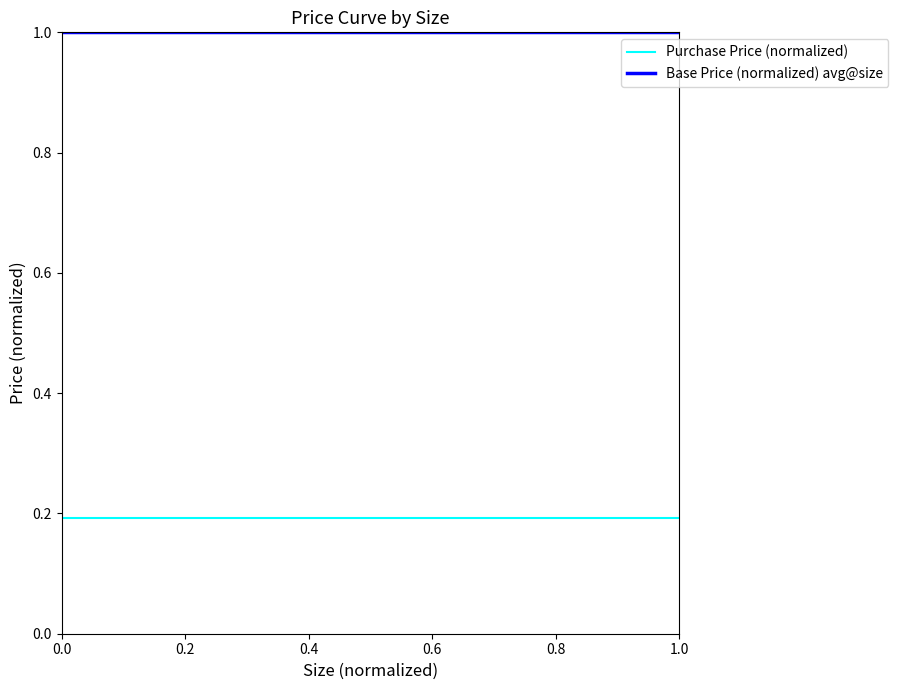

True or false: Base Price (normalized) avg@size and Purchase Price (normalized) cross at least once.

False